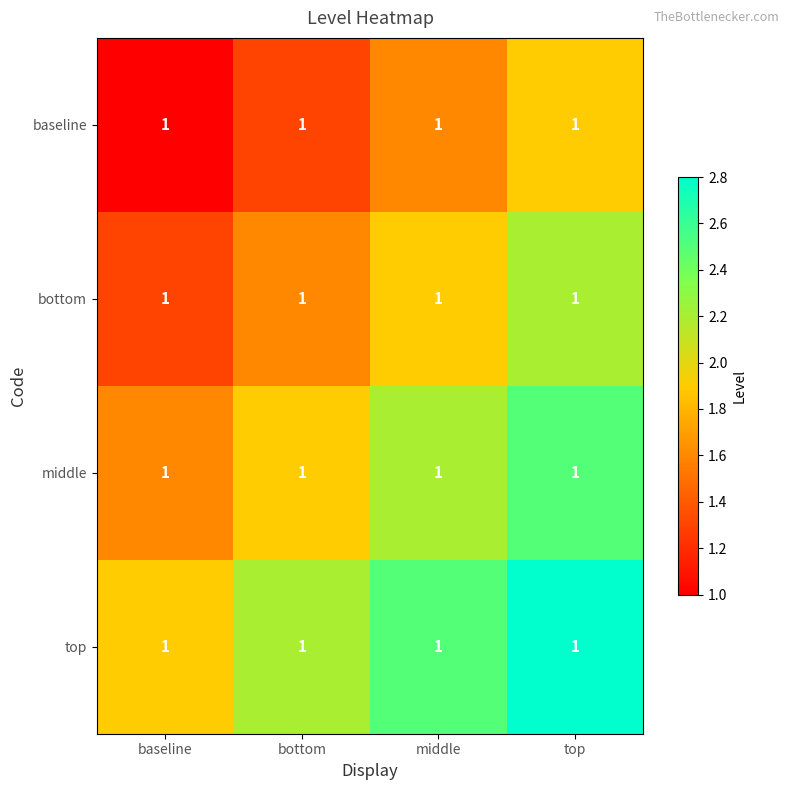

What value does the top series have at baseline?

1.9